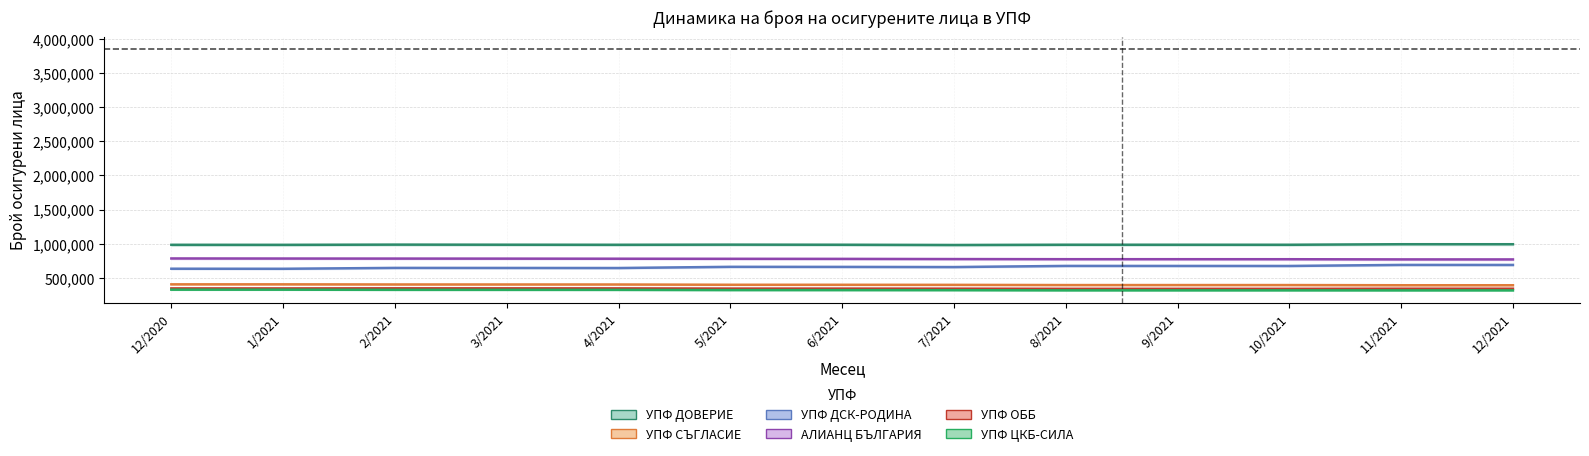

The value of АЛИАНЦ БЪЛГАРИЯ at 8/2021 is 1092967. True or false?

False